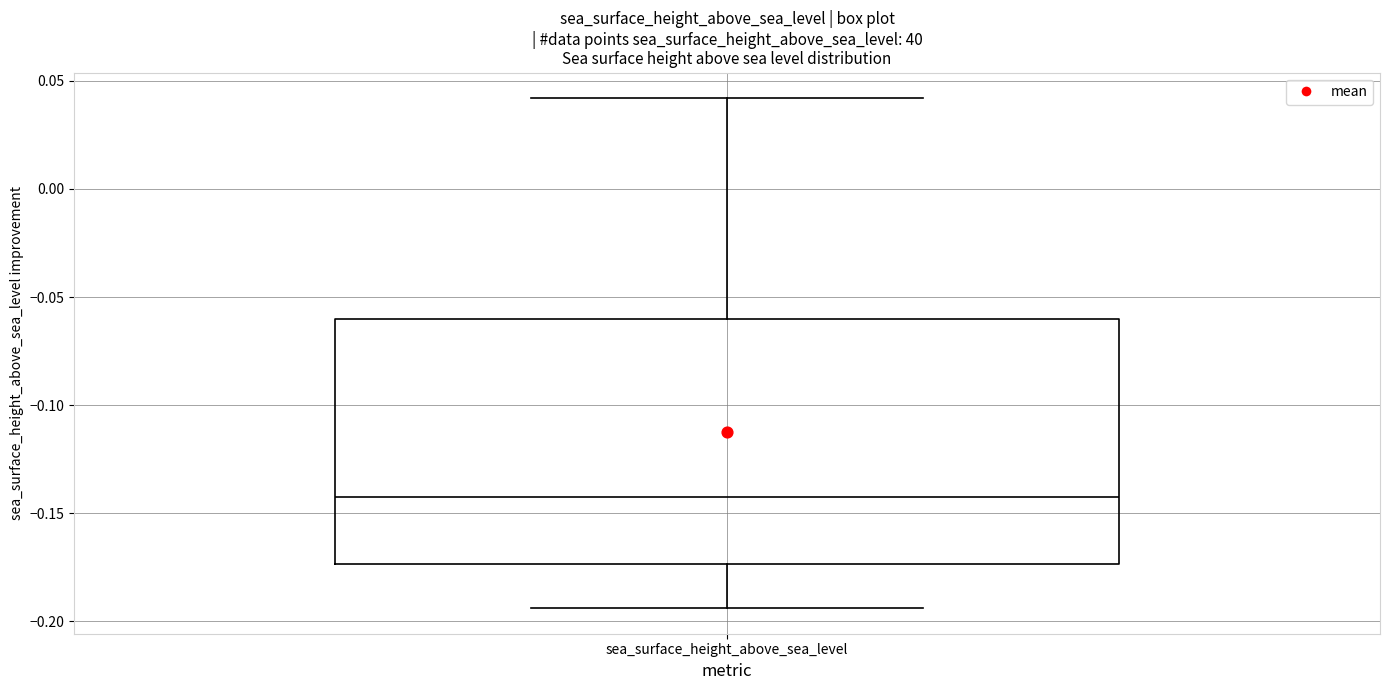

Read this box plot against the y-axis: the position of the median line, the range covered by the box, and the ends of both whiskers. The values are not printed on the chart, so give them approximately, as read against the axis.

median -0.140, box -0.175 to -0.060, whiskers -0.195 to 0.040